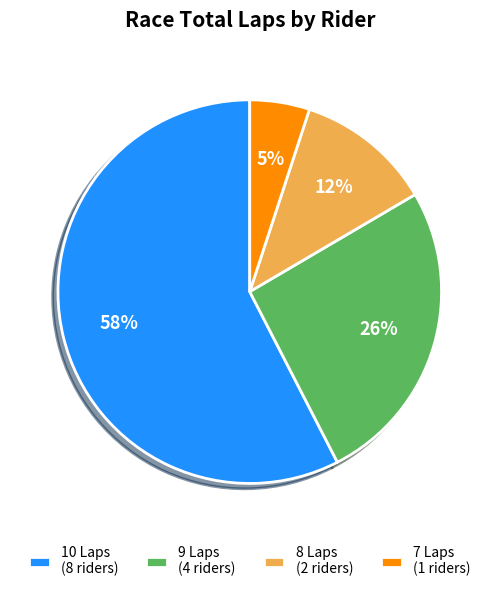

Which slice represents more than half of the pie?

10 Laps (8 riders)